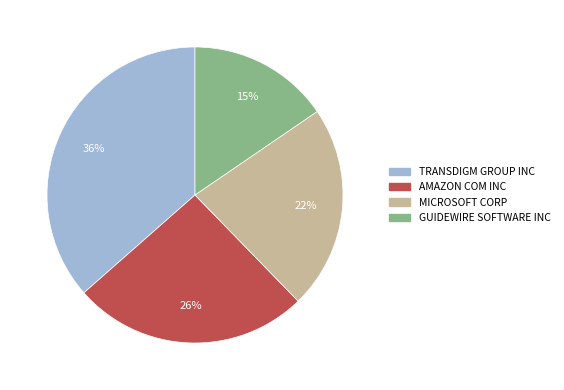

What is the ratio of the value at AMAZON COM INC to the value at MICROSOFT CORP?

1.2